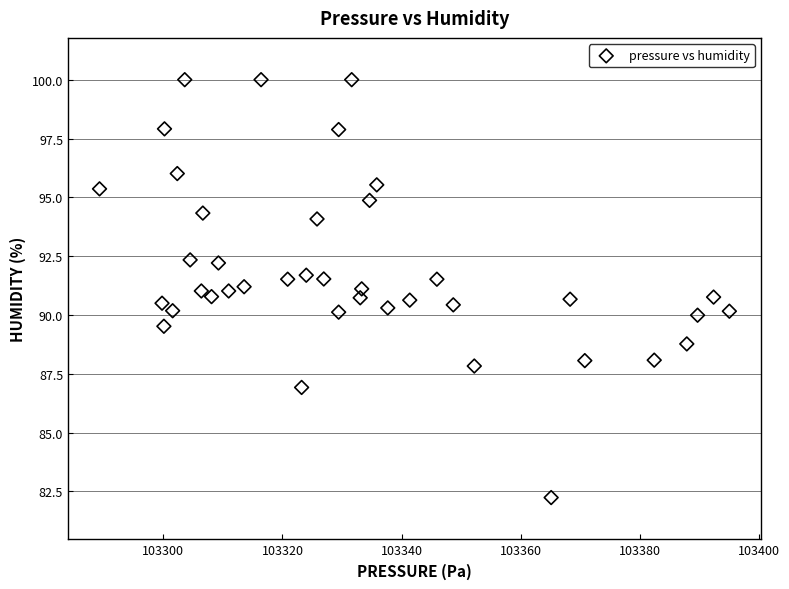

What is the range of Y values (max minus min)?

17.8